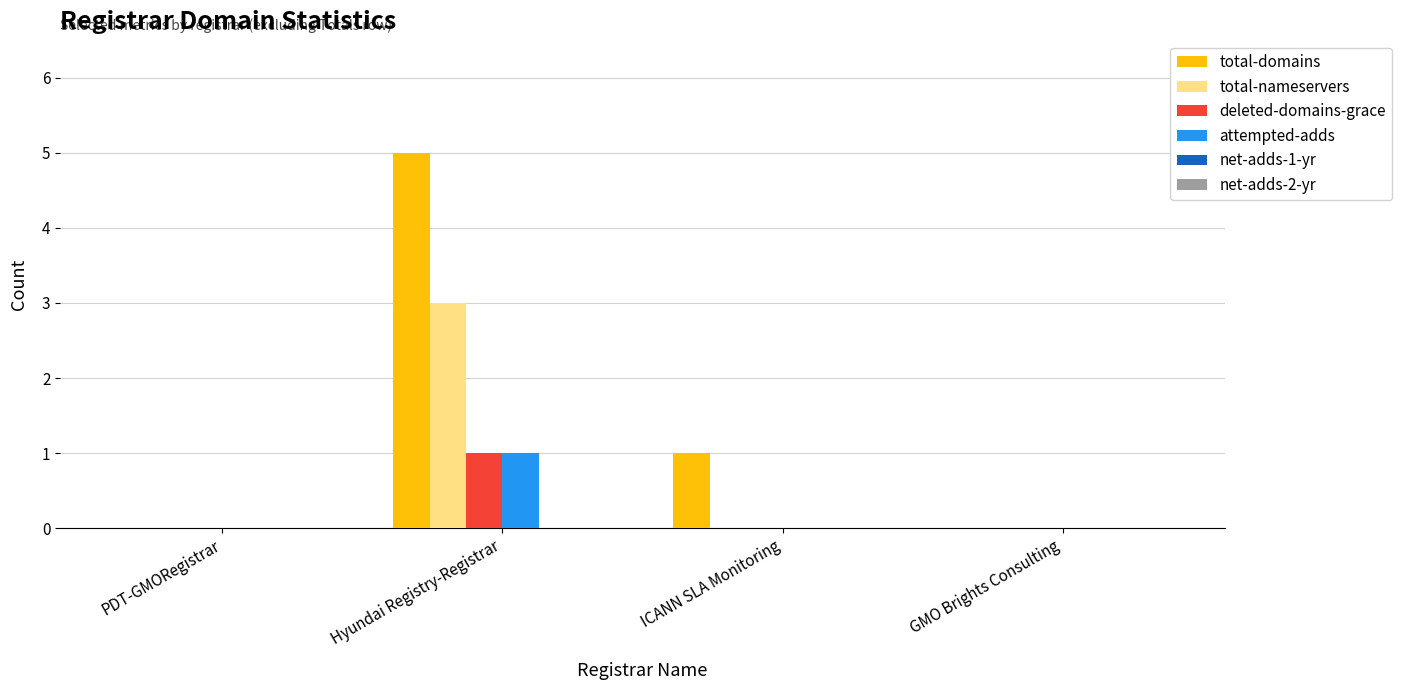

Which series has the largest total across all categories?

total-domains